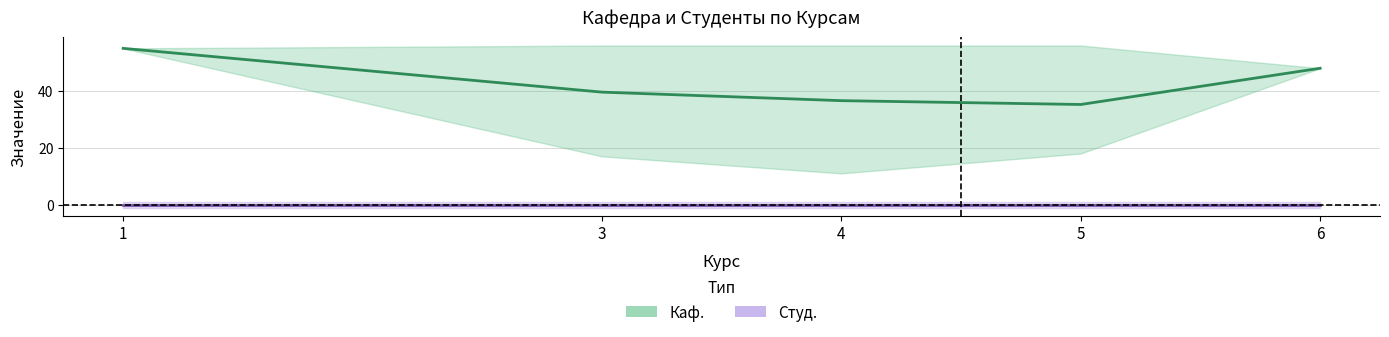

True or false: Студ. and Каф. intersect in this chart.

False